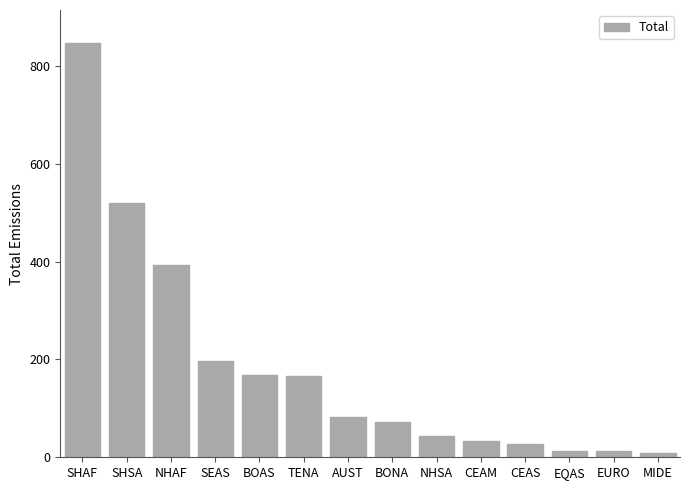

What is the difference between the second highest and second lowest values?

507.5